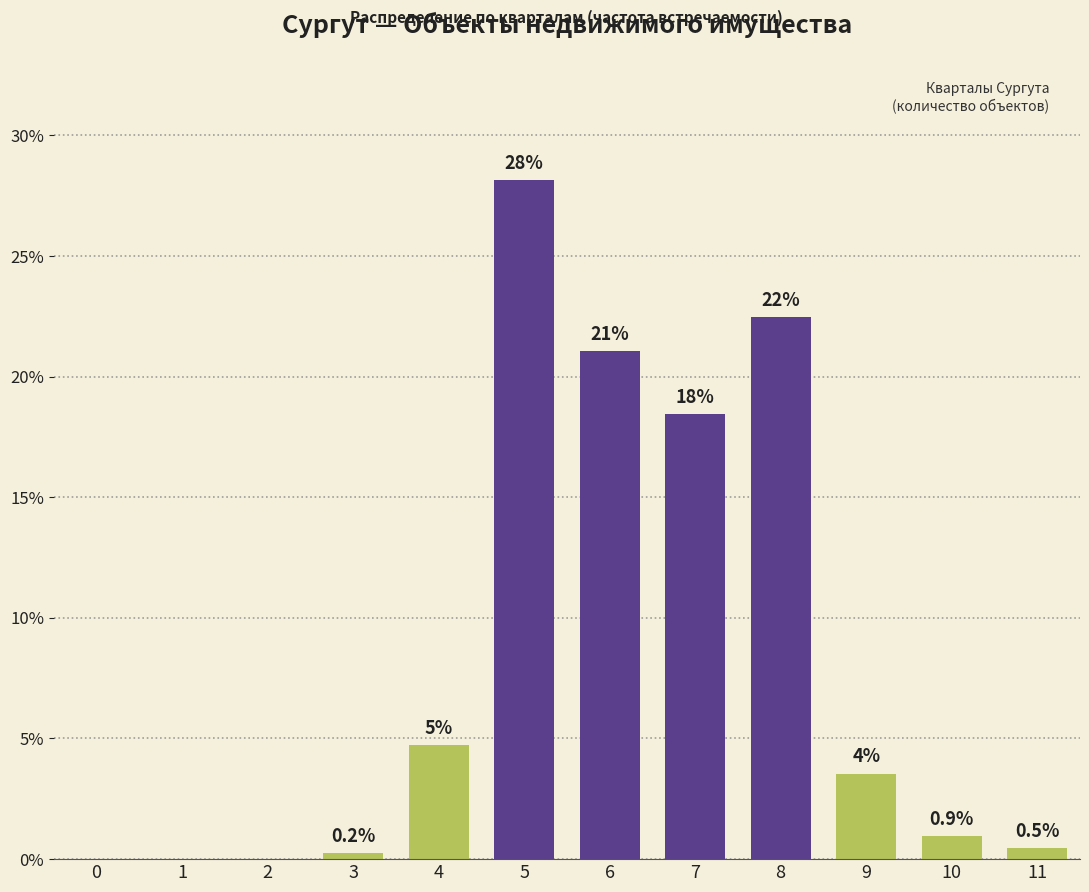

At which label does the data first exceed 3?

4